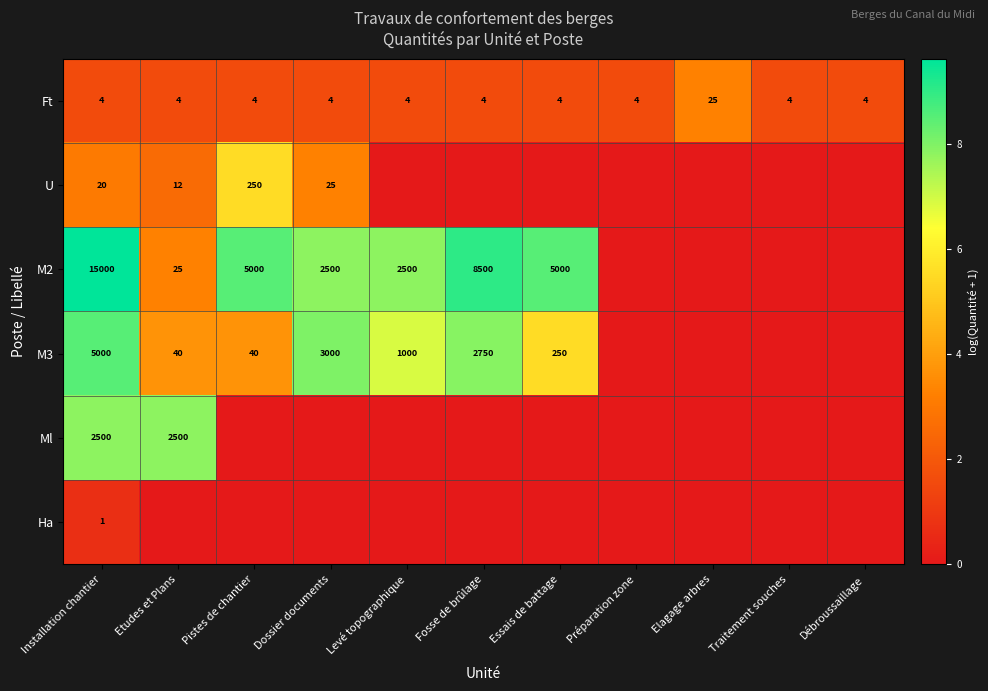

Is it true that M3 equals 19 at Pistes de chantier?

False